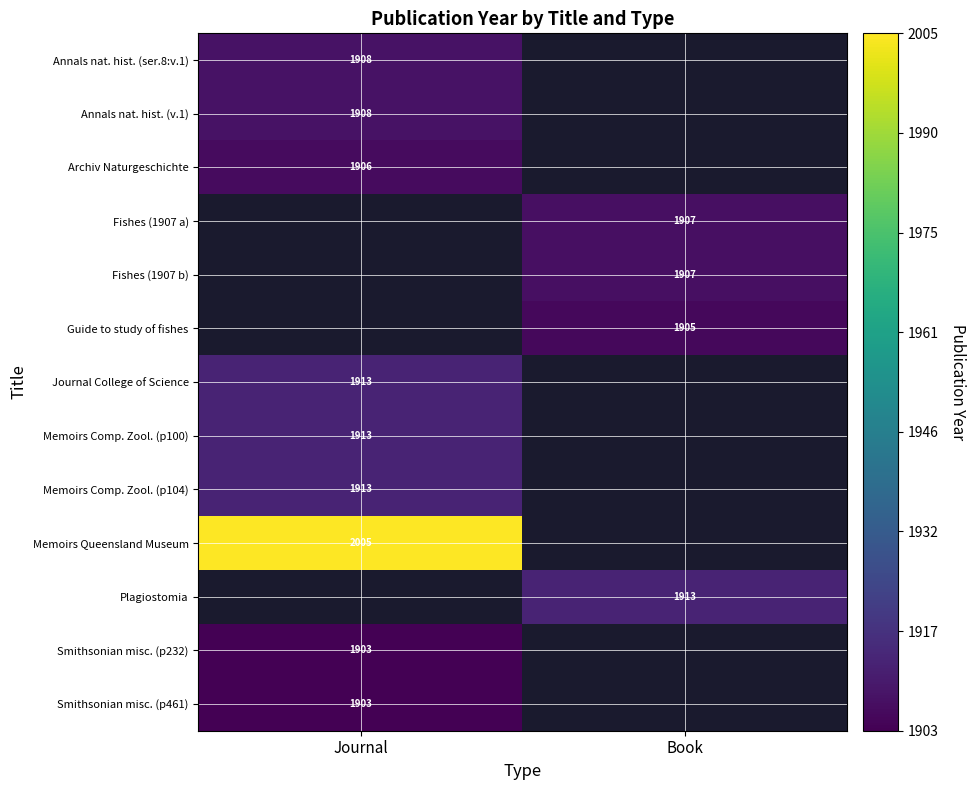

The value of Smithsonian misc. (p232) at Journal is 932. True or false?

False